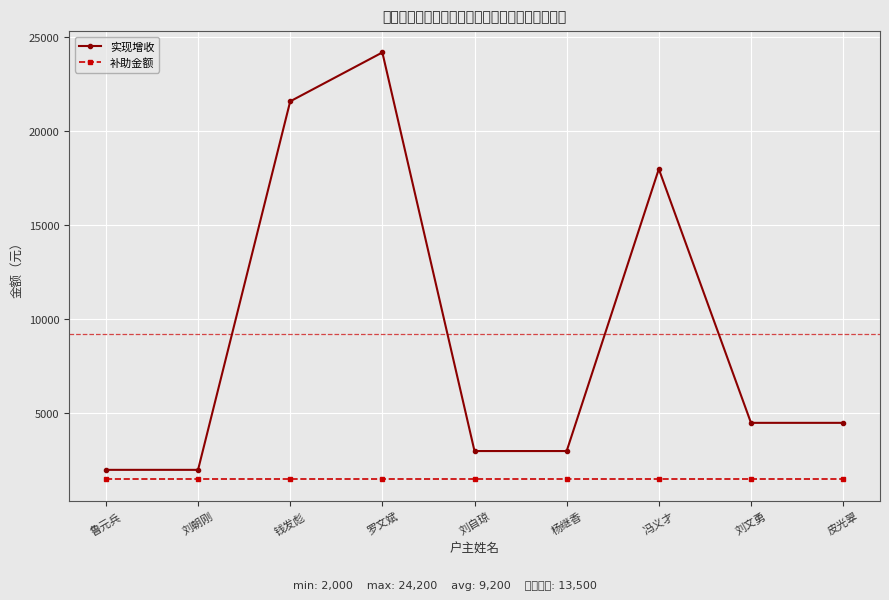

True or false: 补助金额 has more than 1 points higher than both neighbors.

False